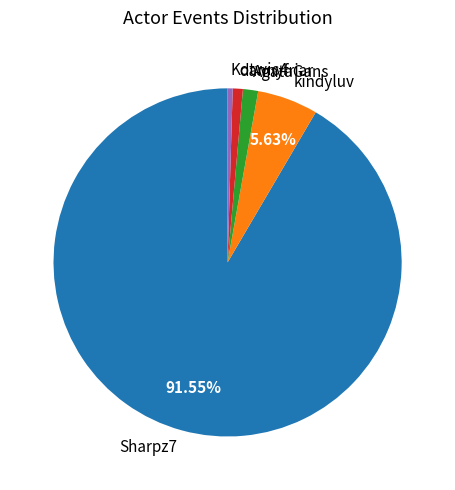

Does dannyfriar represent more than half of the total?

No